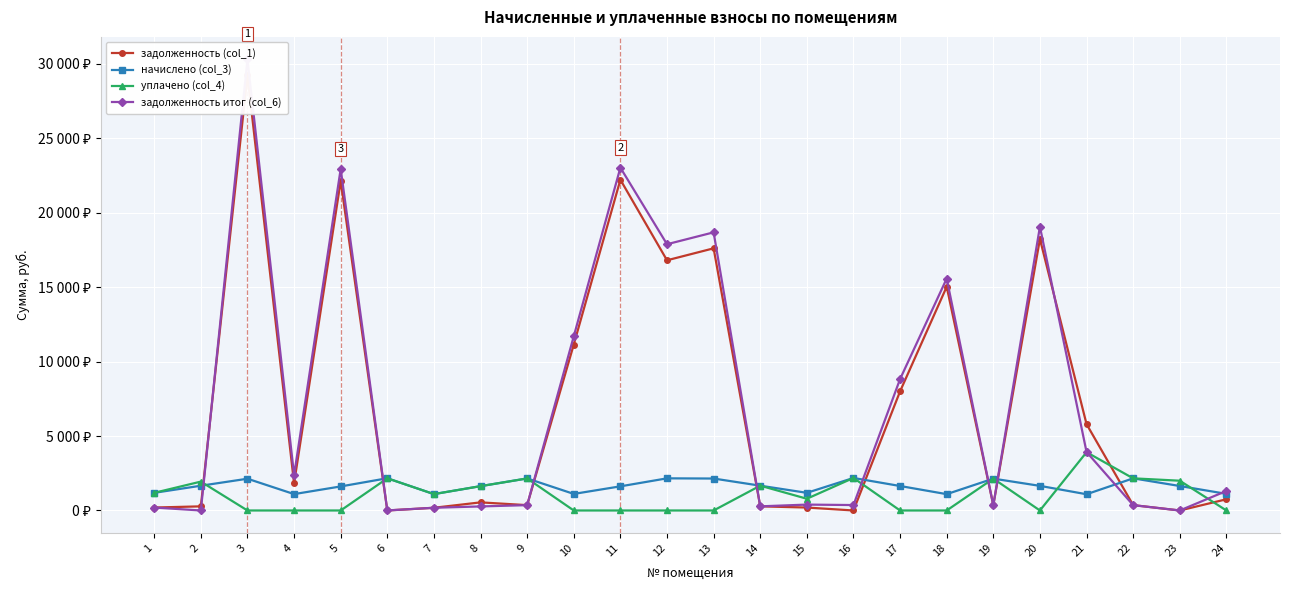

How many distinct data groups are displayed?

4